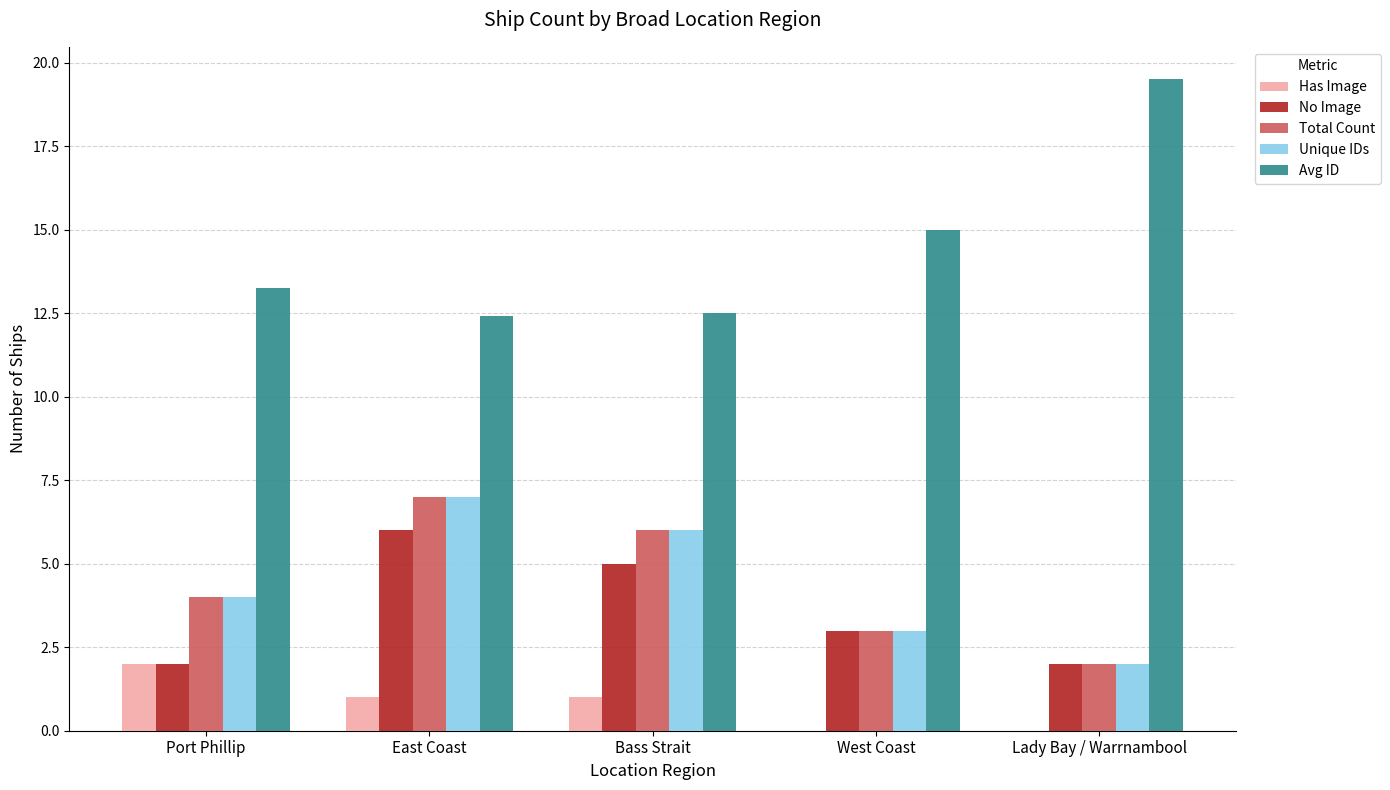

How many categories are shown in the chart?

5